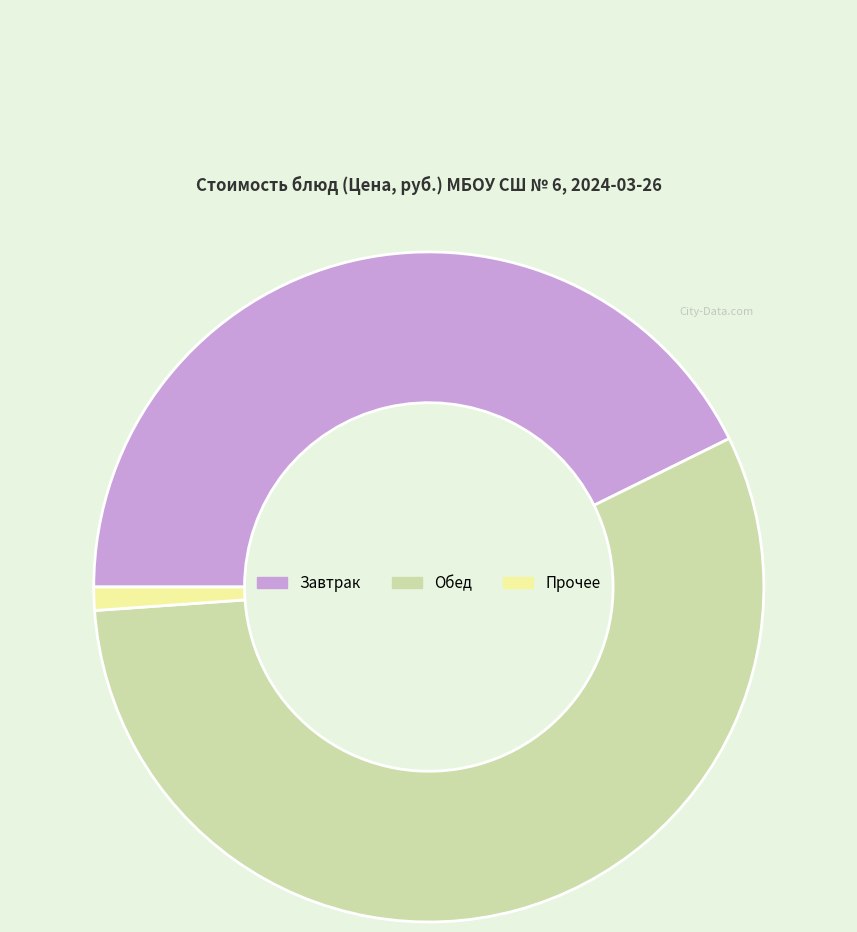

How many slices are in this pie chart?

3